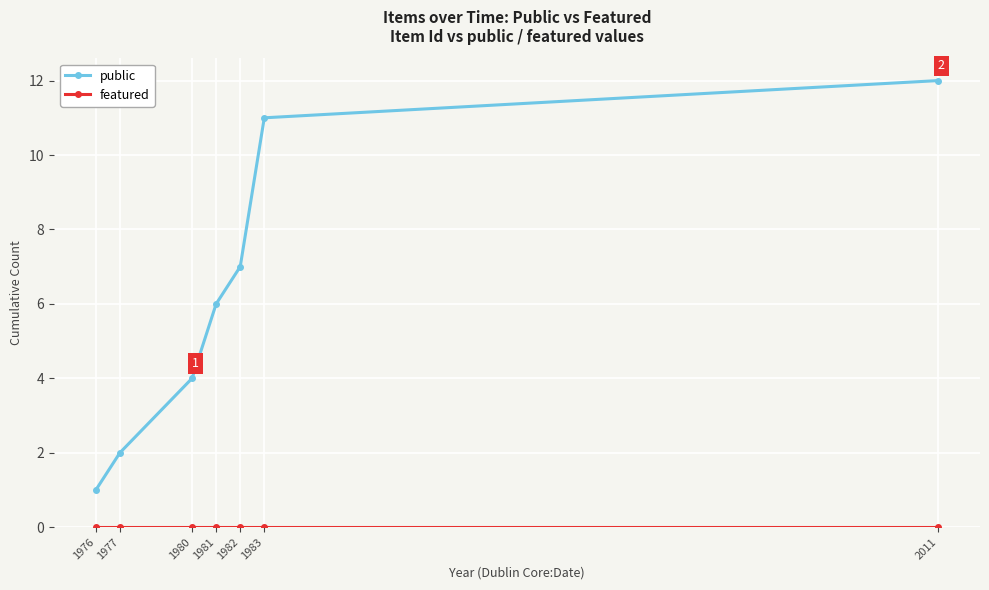

True or false: public has more than 0 points higher than both neighbors.

False